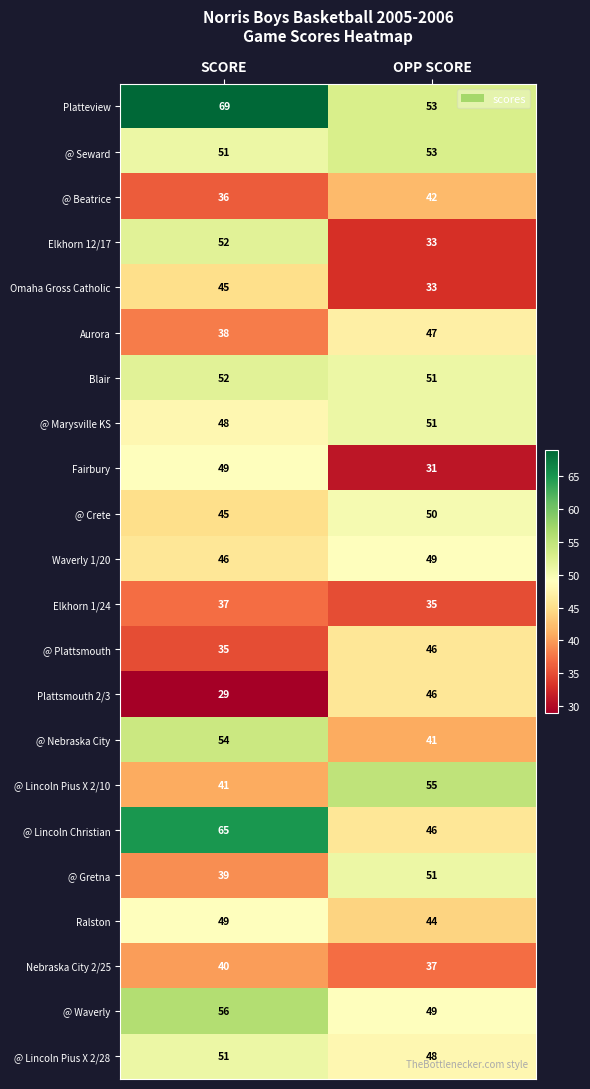

What is the difference between the highest and lowest values at OPP SCORE?

24